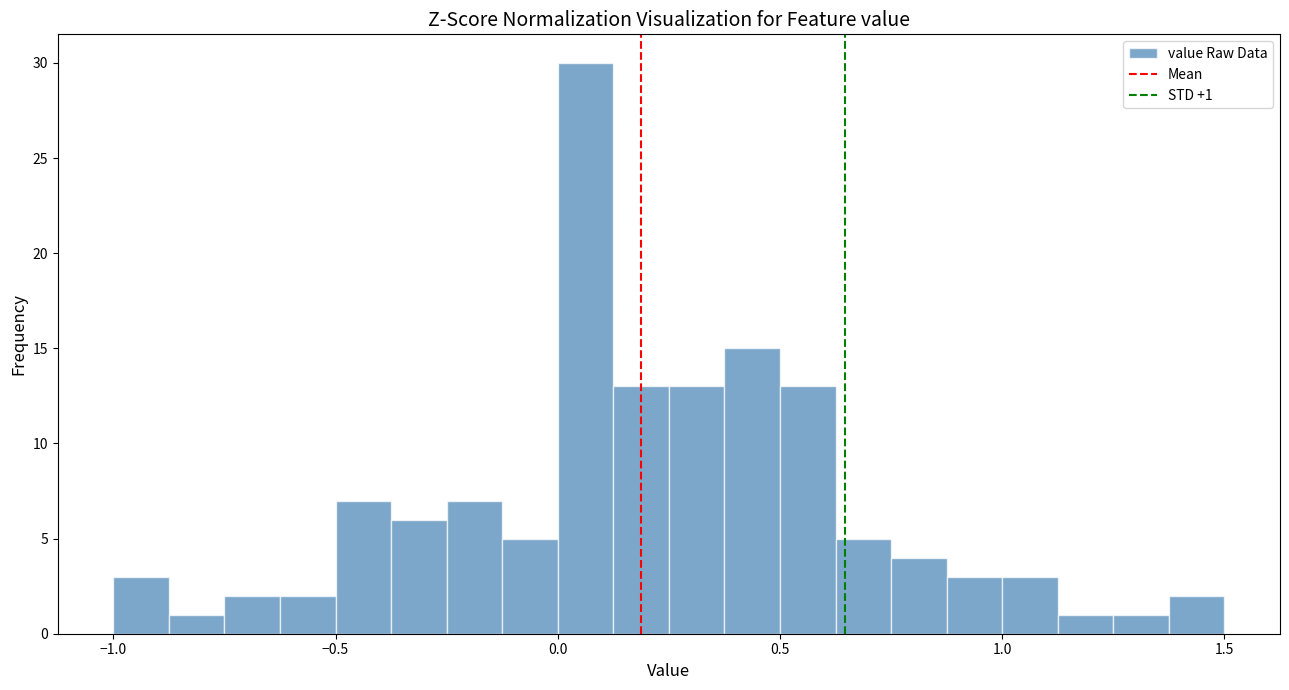

Read against the x-axis, roughly where is the centre of the tallest bar?

0.05